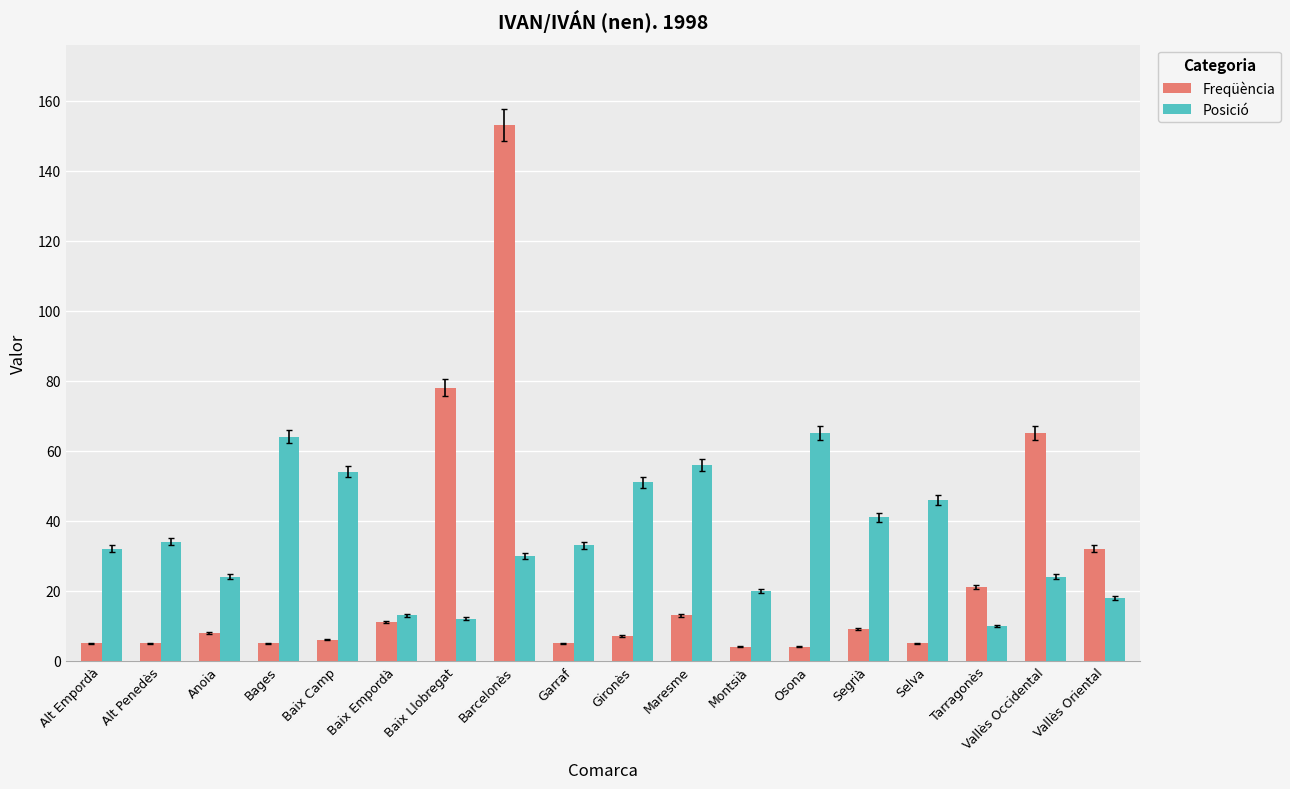

What is the difference between the Posició values at Barcelonès and Maresme?

26